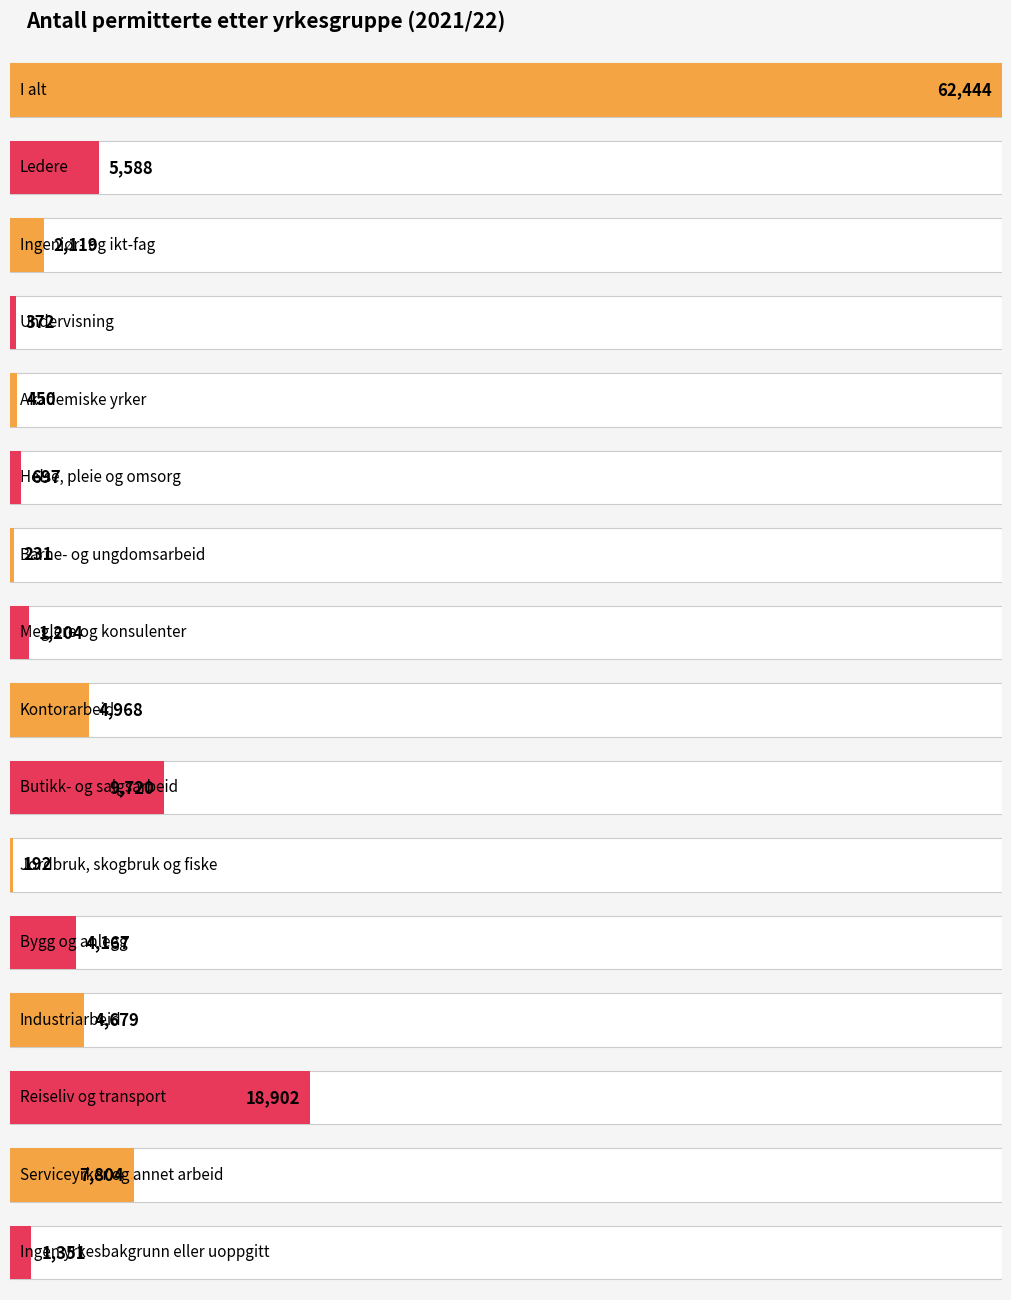

What position from the right is Helse, pleie og omsorg?

11